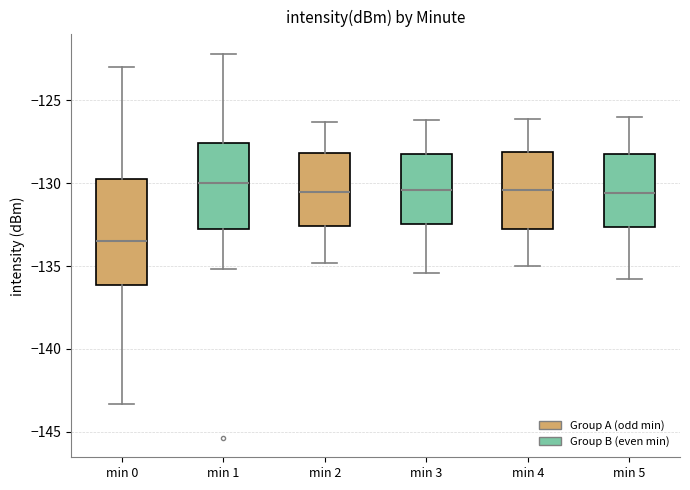

Reading left to right, transcribe this box plot: for each box, give where its median line is, the range the box spans, and where its two whiskers end, as read against the y-axis. The values are not printed on the chart, so give them approximately, as read against the axis.

min 0: median -133.5, box -136.0 to -130.0, whiskers -143.5 to -123.0
min 1: median -130.0, box -133.0 to -127.5, whiskers -135.0 to -122.0
min 2: median -130.5, box -132.5 to -128.0, whiskers -135.0 to -126.5
min 3: median -130.5, box -132.5 to -128.0, whiskers -135.5 to -126.0
min 4: median -130.5, box -132.5 to -128.0, whiskers -135.0 to -126.0
min 5: median -130.5, box -132.5 to -128.0, whiskers -136.0 to -126.0